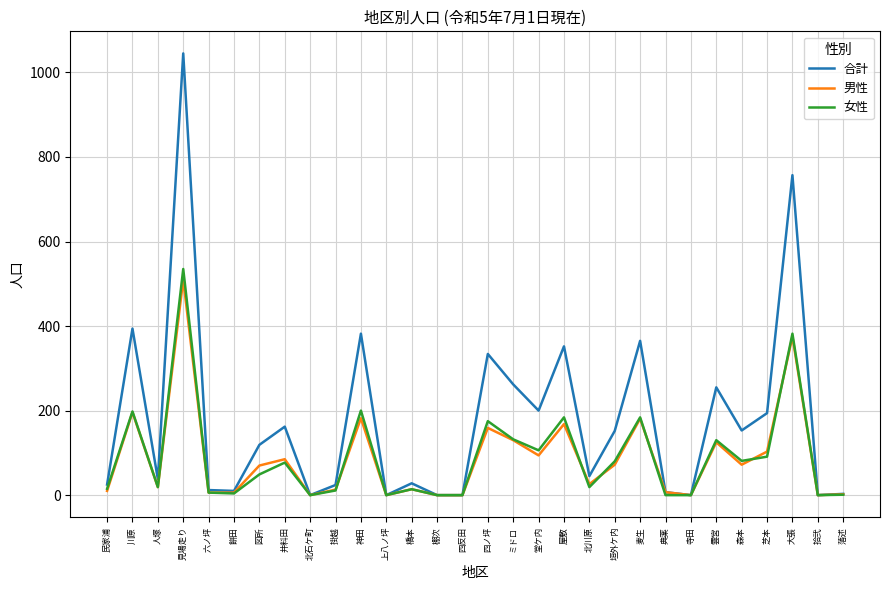

Which series has the largest range (max minus min)?

合計